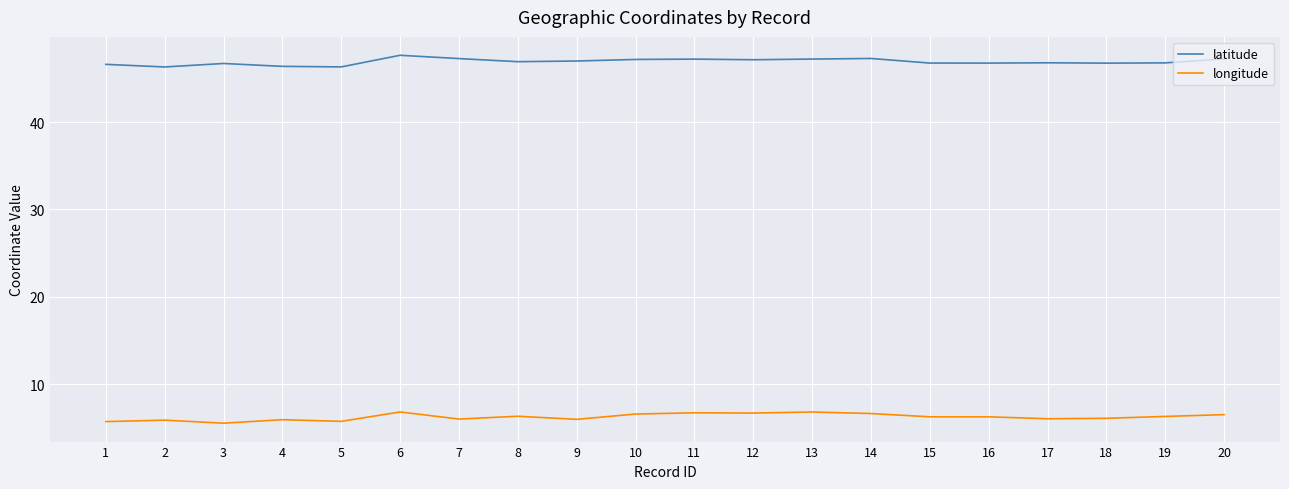

What is the difference between the highest and lowest values at 4?

40.4